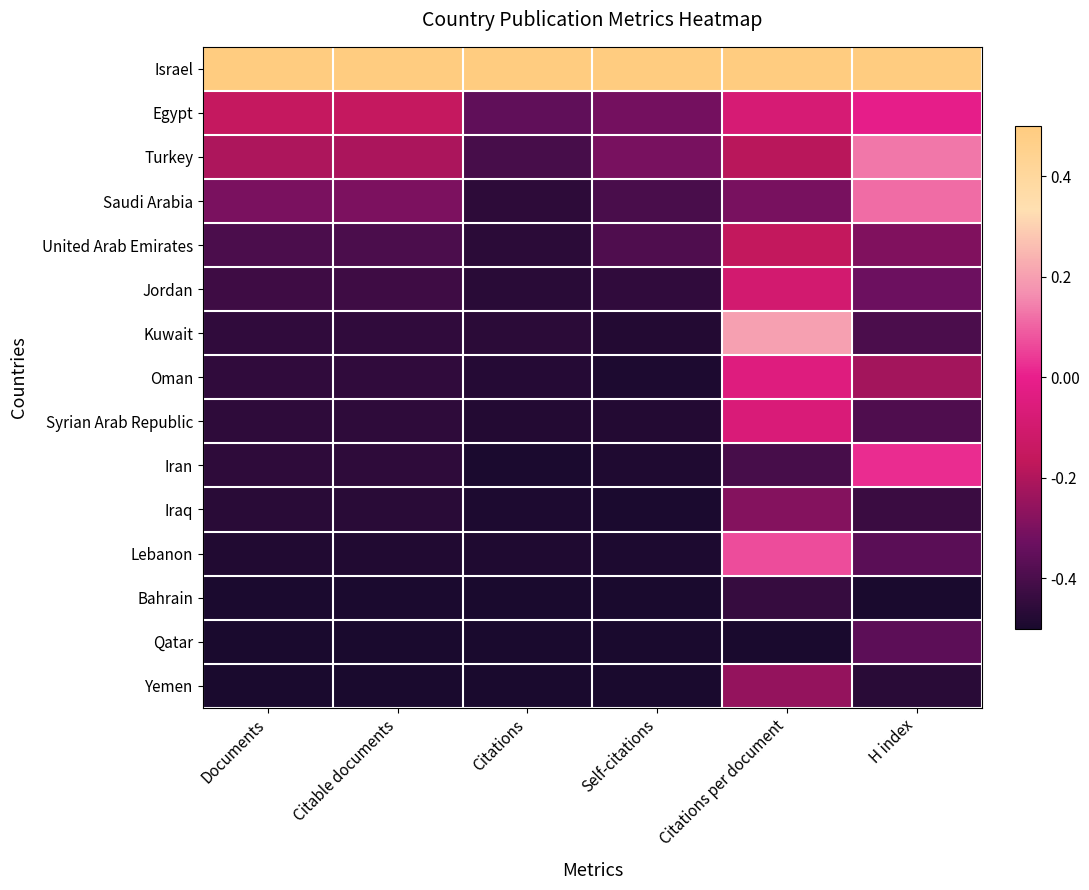

Between Citations per document and H index, which series saw the biggest shift?

Kuwait